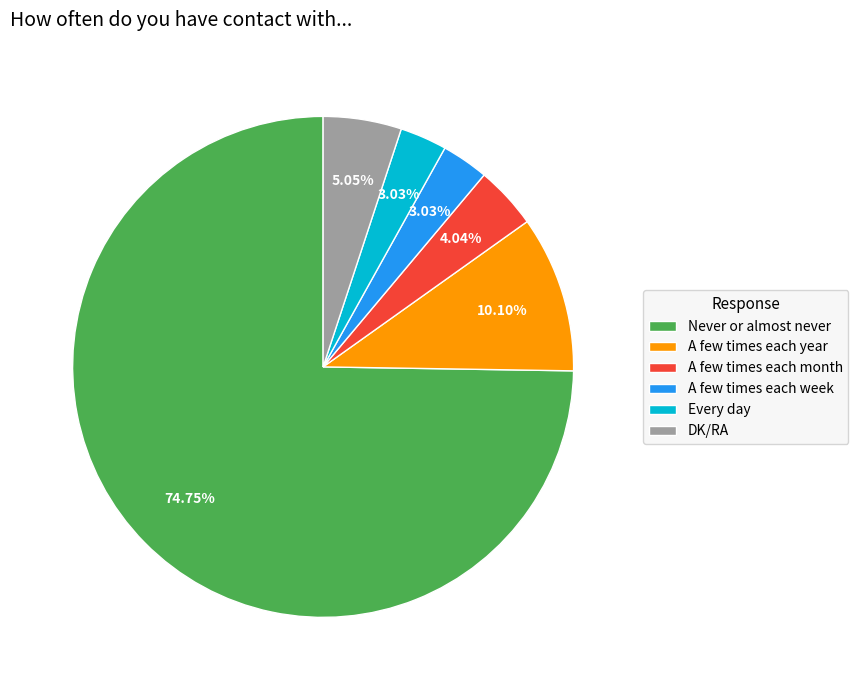

Between Never or almost never and DK/RA, which is larger?

Never or almost never